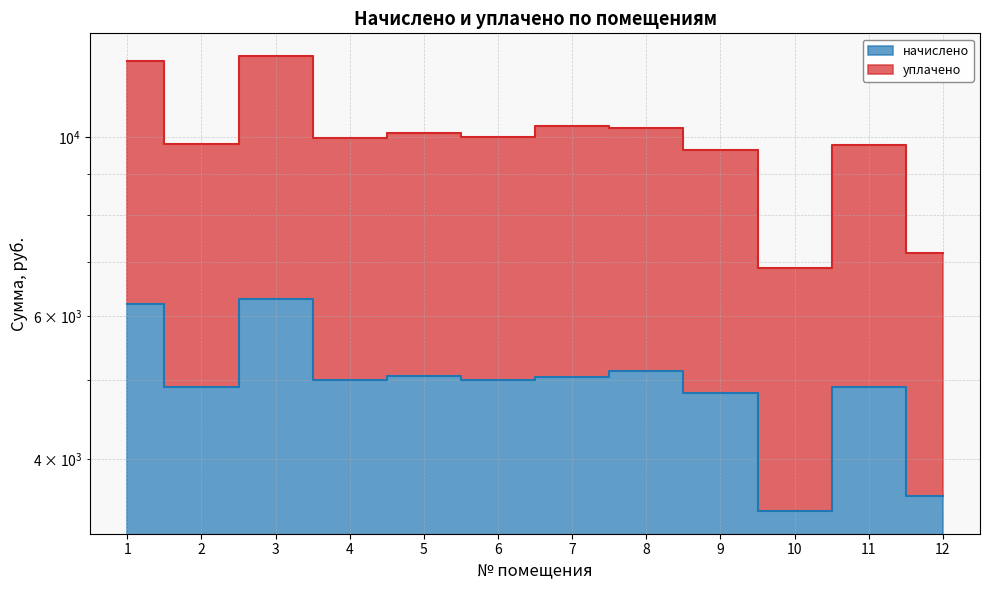

Reading right to left, transcribe all the data shown in this chart.

начислено: 12=3595.1	11=4900.2	10=3447.4	9=4826.3	8=5134.1	7=5047.9	6=5011.0	5=5060.3	4=4998.7	3=6303.7	2=4912.4	1=6217.6
уплачено: 12=7178.8	11=9784.9	10=6883.8	9=9637.2	8=10251.9	7=10324.6	6=10006.5	5=10104.5	4=9981.6	3=12587.5	2=9809.3	1=12415.4